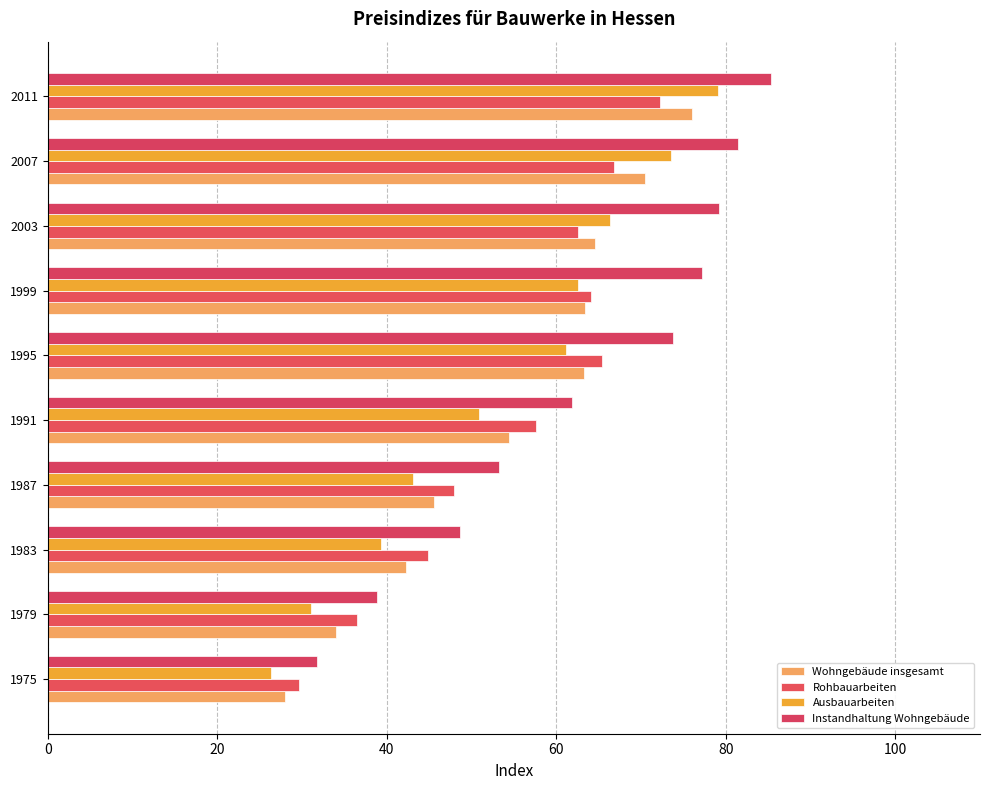

What is the lowest value of the Instandhaltung Wohngebäude series?

31.8